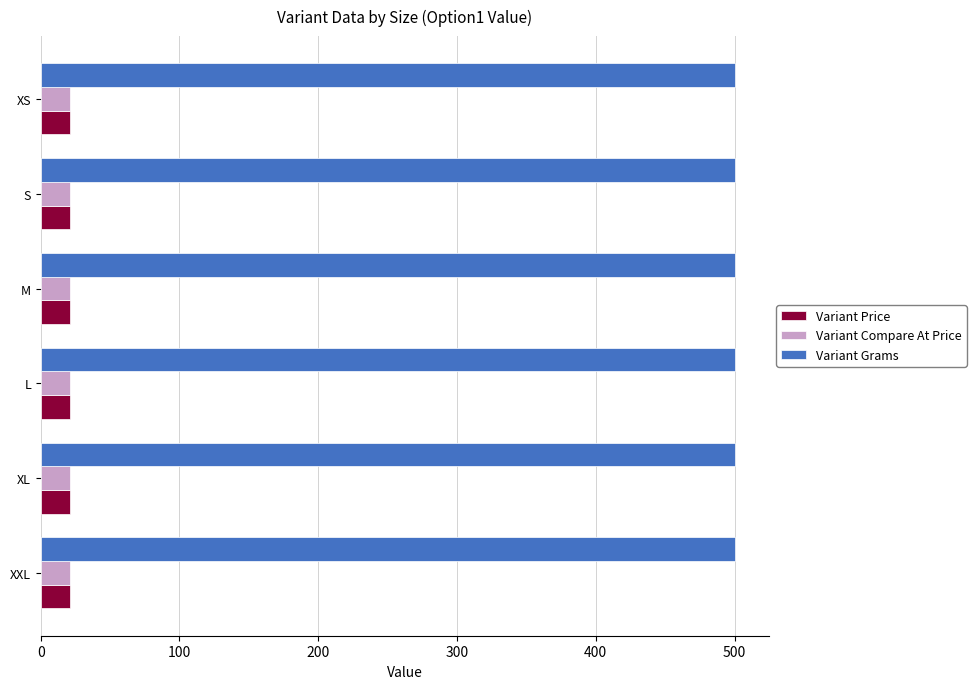

The Variant Compare At Price series shows 21.1 at XL. True or false?

True